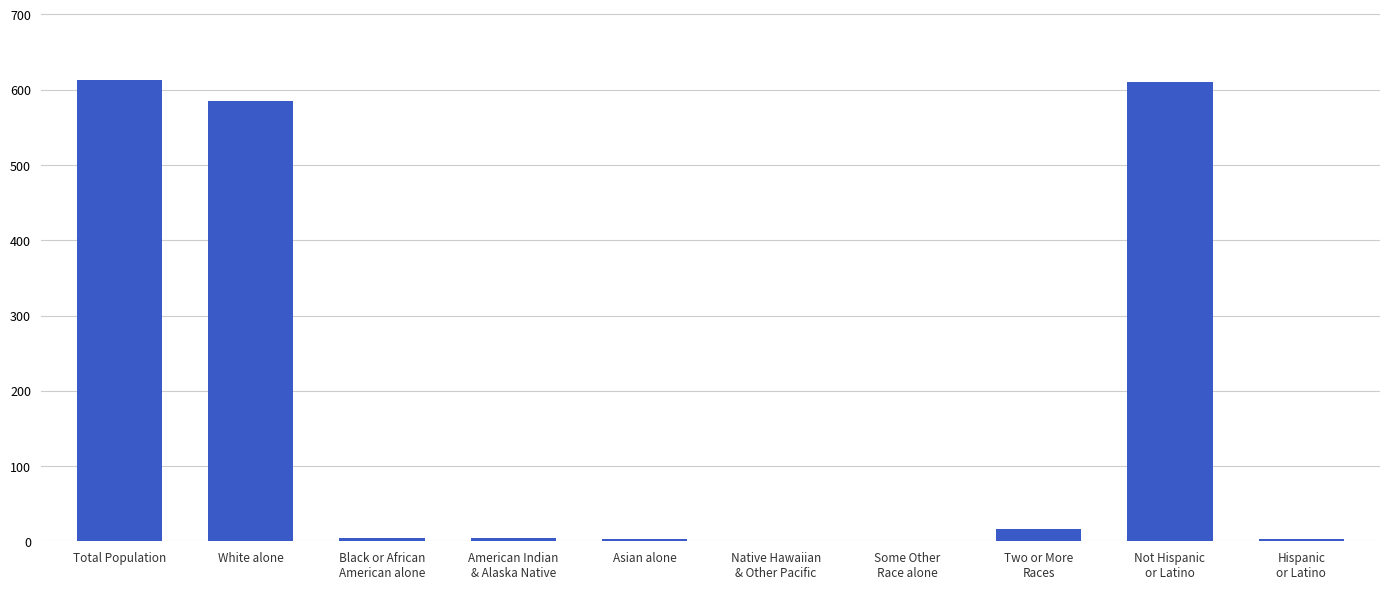

What is the maximum value shown in the chart?

613